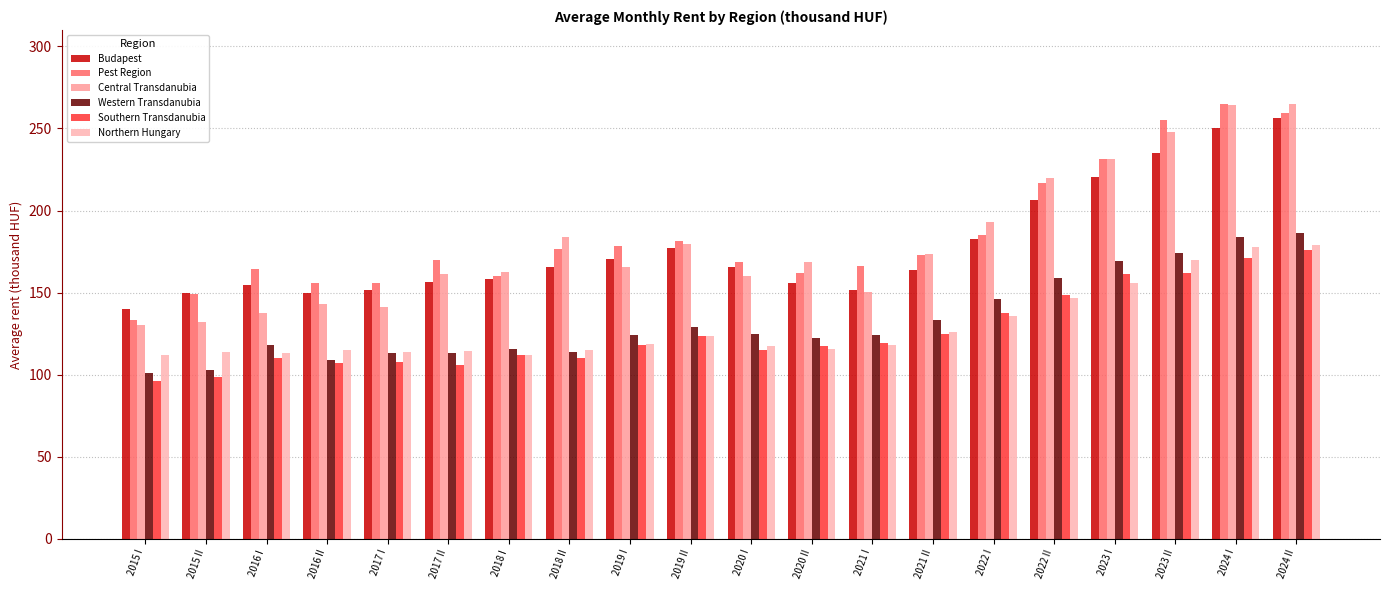

How many distinct data groups are displayed?

6